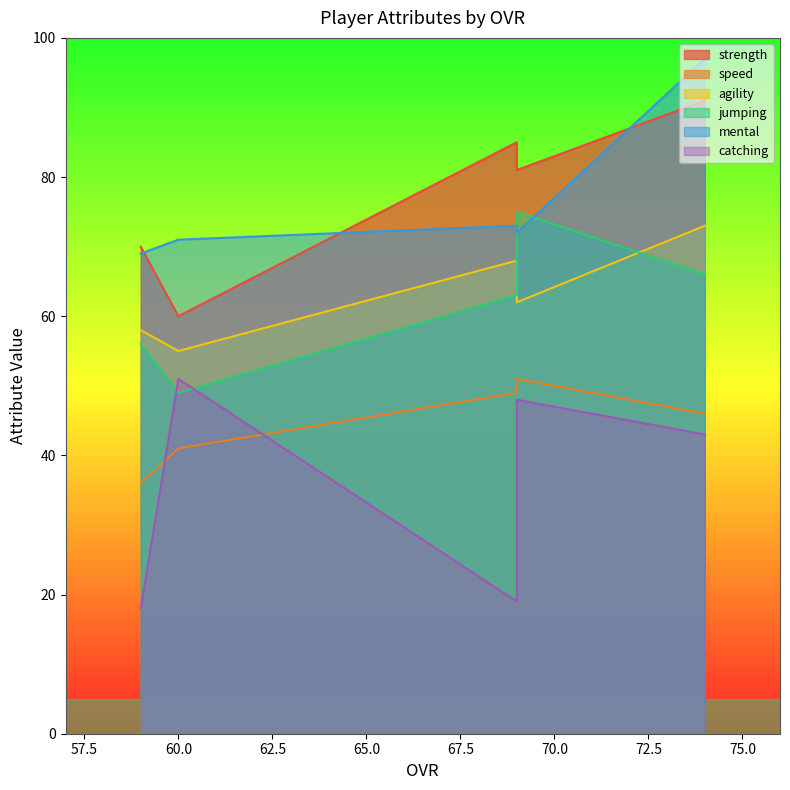

Does the chart have visible grid lines?

No